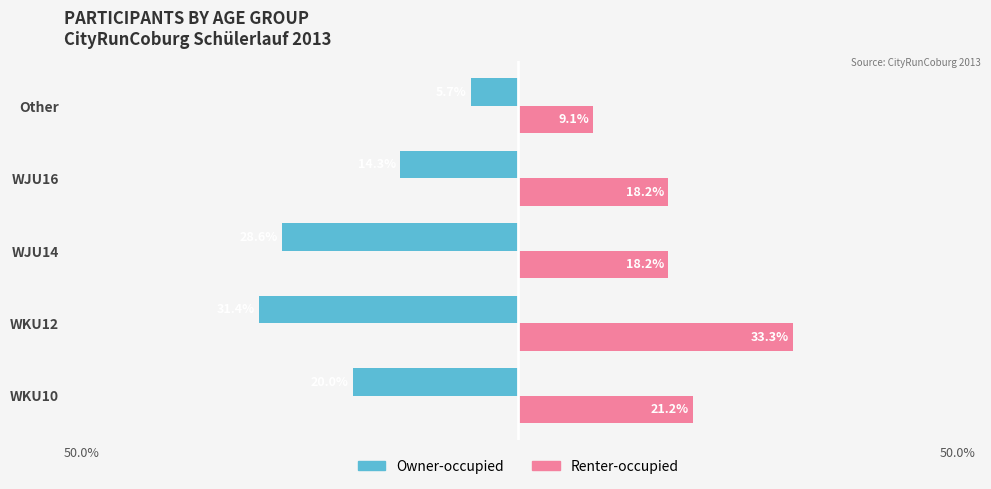

What are all the series names shown in the legend?

Owner-occupied, Renter-occupied